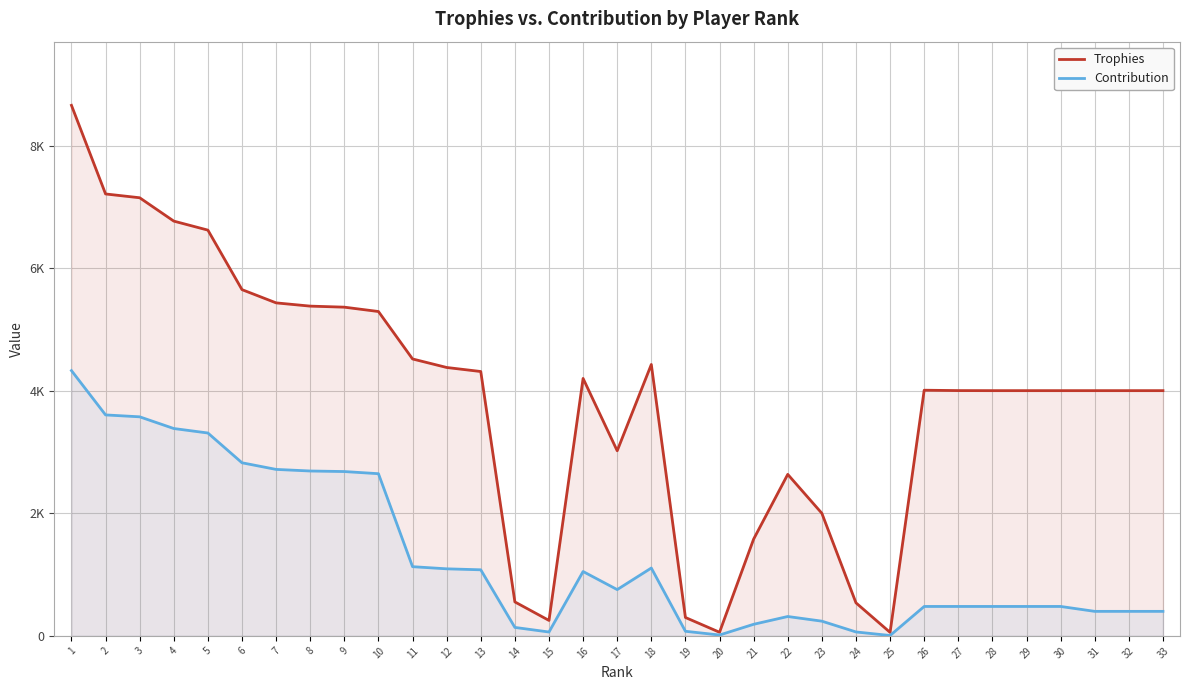

How many series are shown in this chart?

2